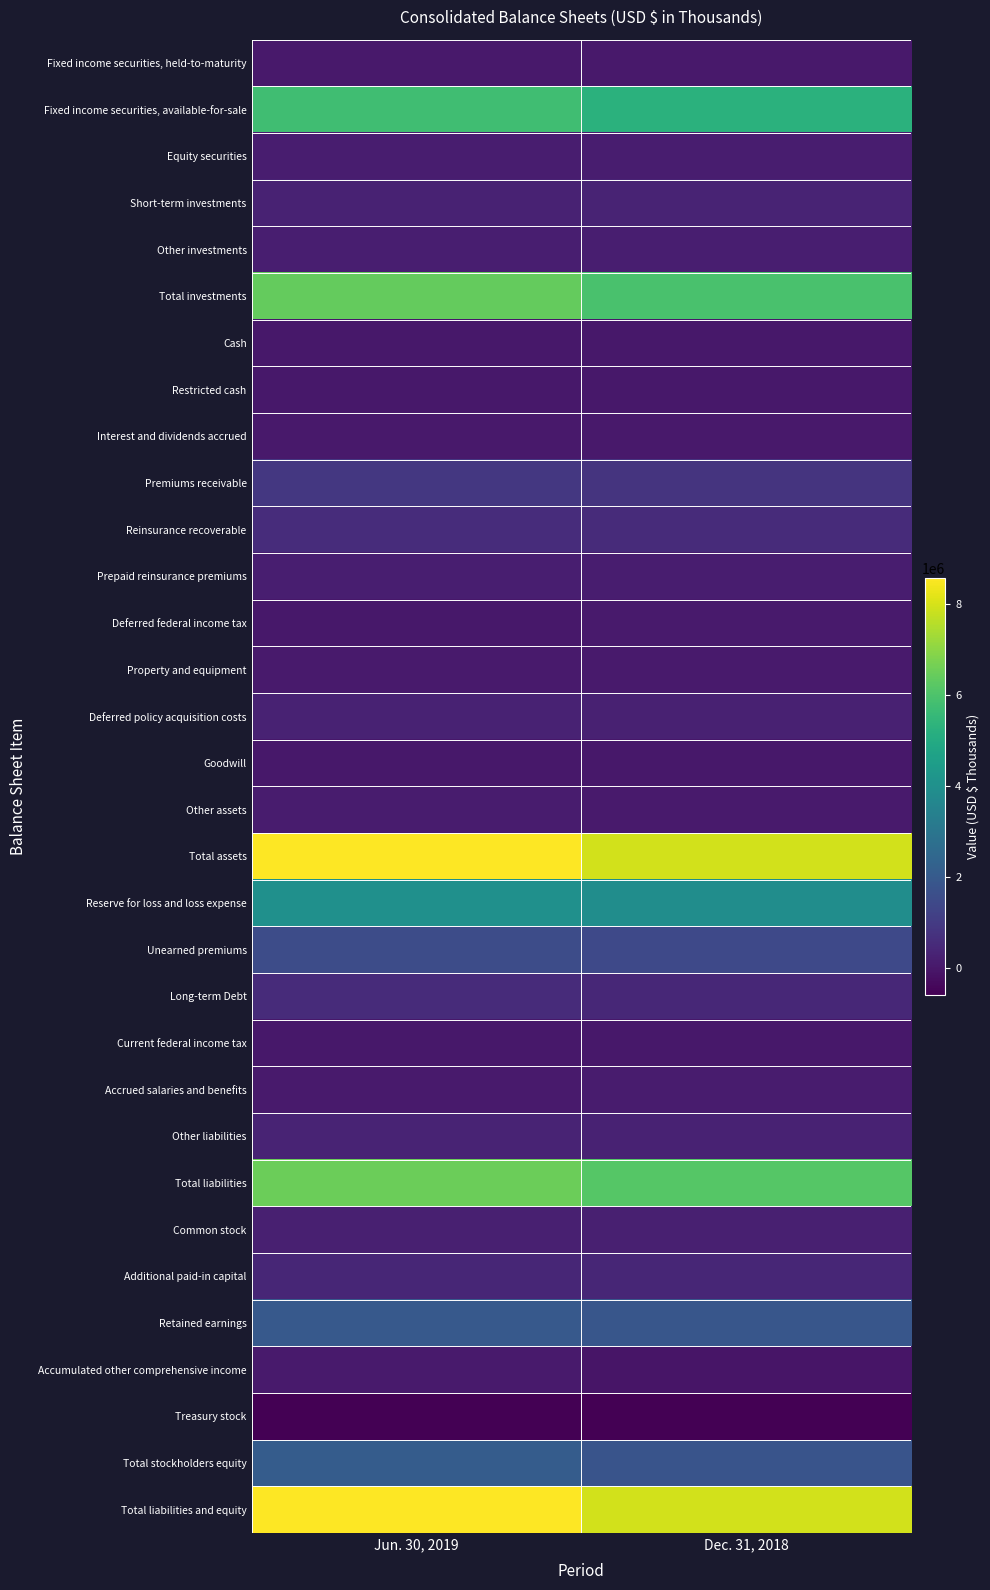

What is the difference between the highest and lowest values at Jun. 30, 2019?

9166988